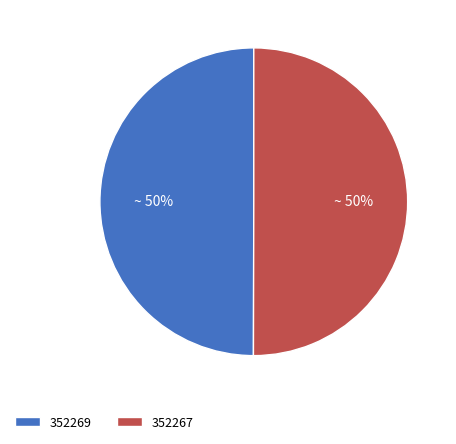

To the nearest percent, what percentage of the pie is 352267?

50%